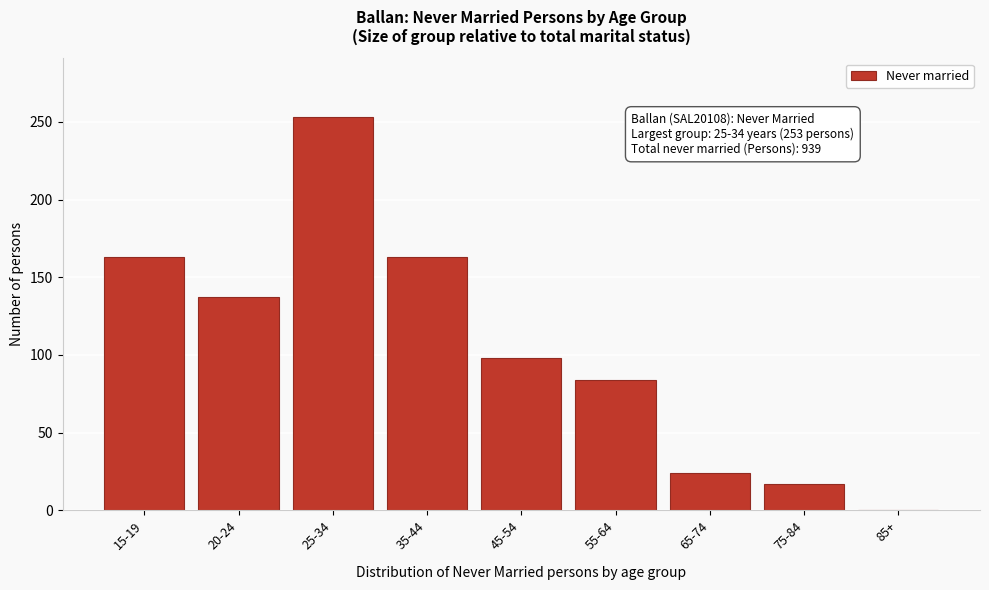

Reading left to right, transcribe all the data shown in this chart.

15-19=163	20-24=137	25-34=253	35-44=163	45-54=98	55-64=84	65-74=24	75-84=17	85+=0